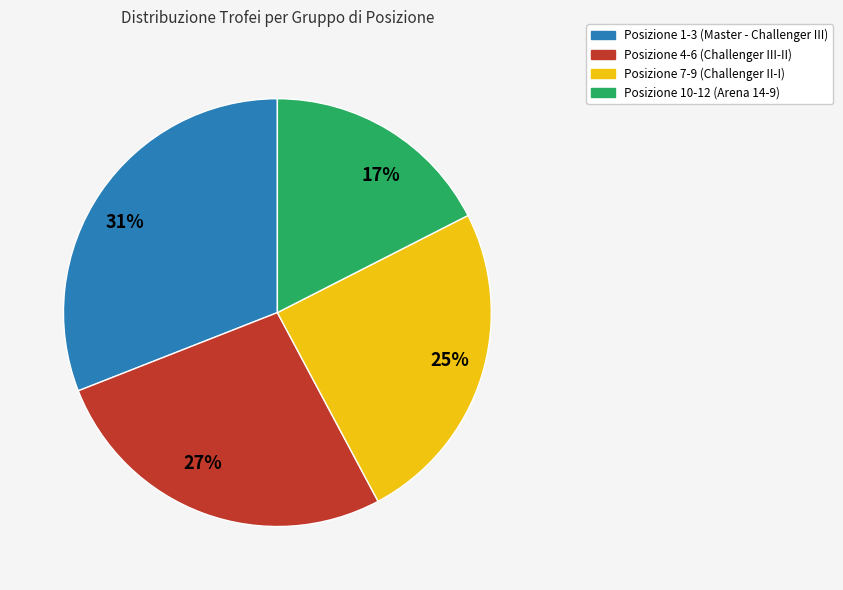

To the nearest percent, what is the combined percentage of 27% and 17%?

44%